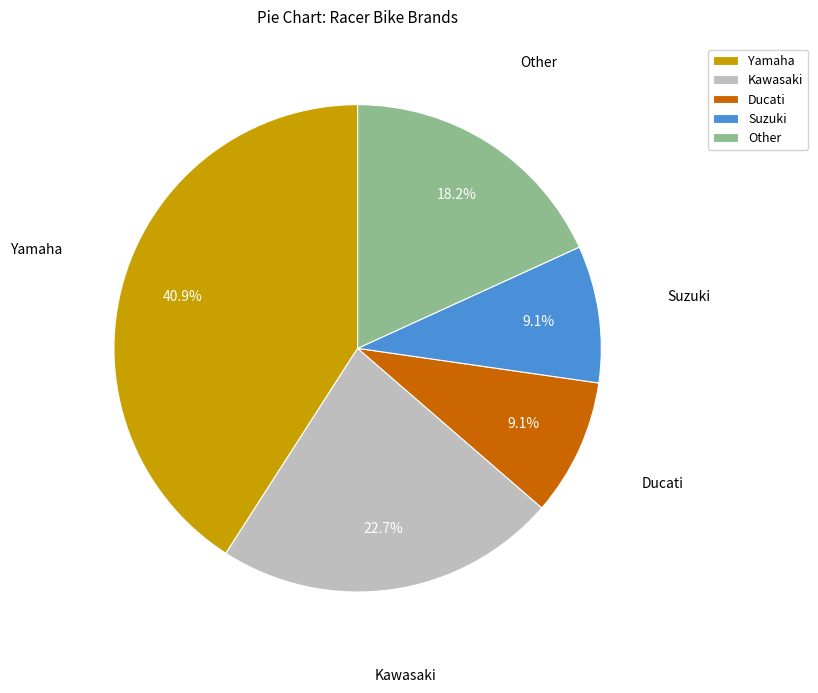

Count the number of slices in the pie.

5